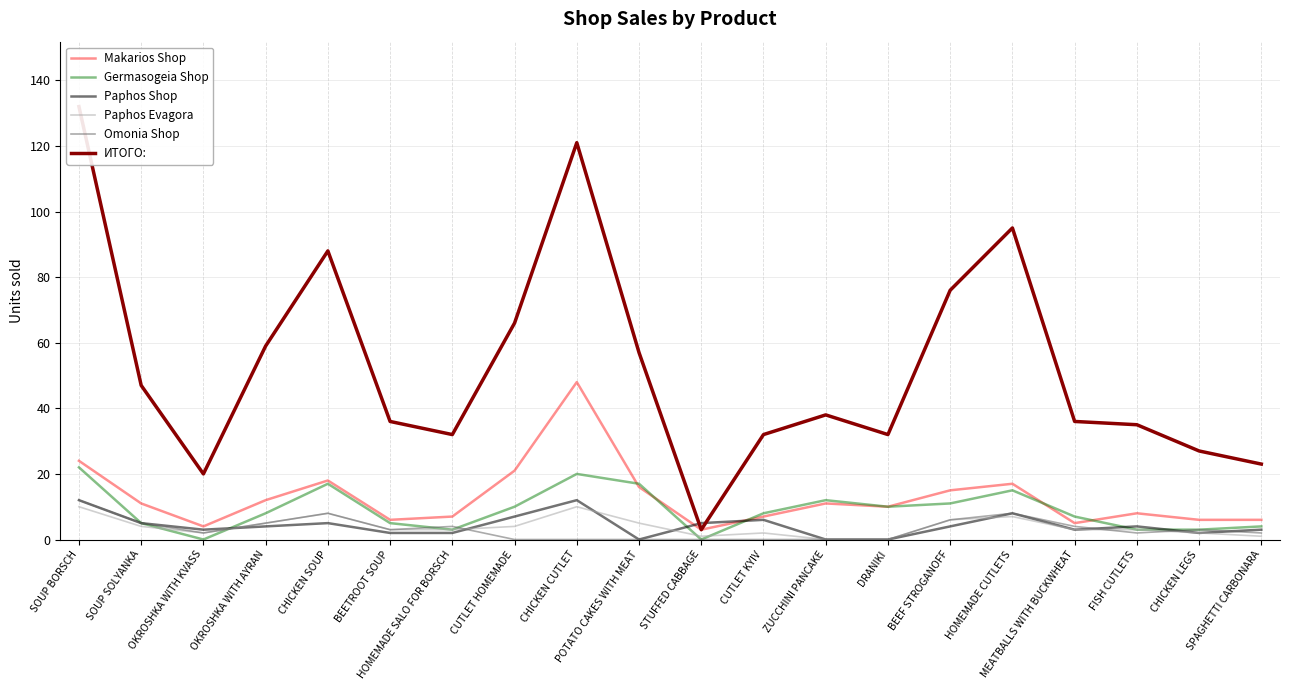

How many distinct data groups are displayed?

6